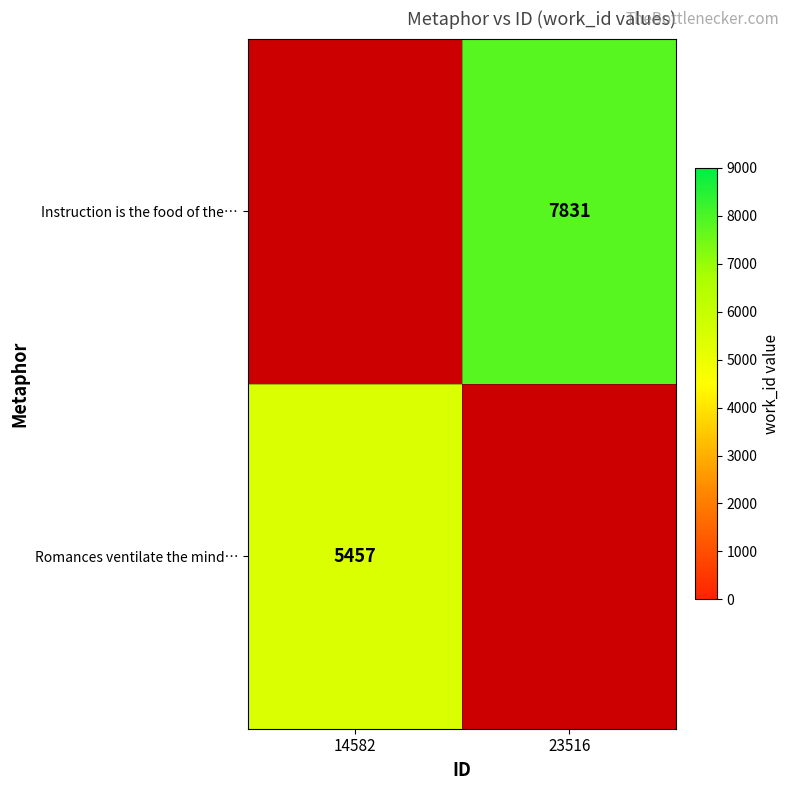

The value of Romances ventilate the mind… at 14582 is 5457. True or false?

True